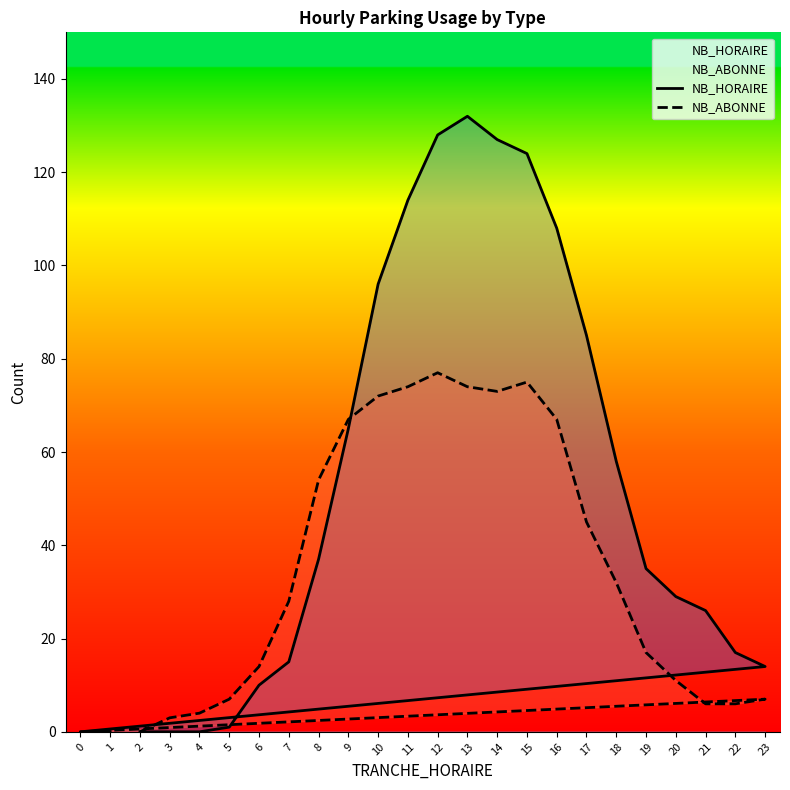

Where does the NB_ABONNE series first go above 28?

8